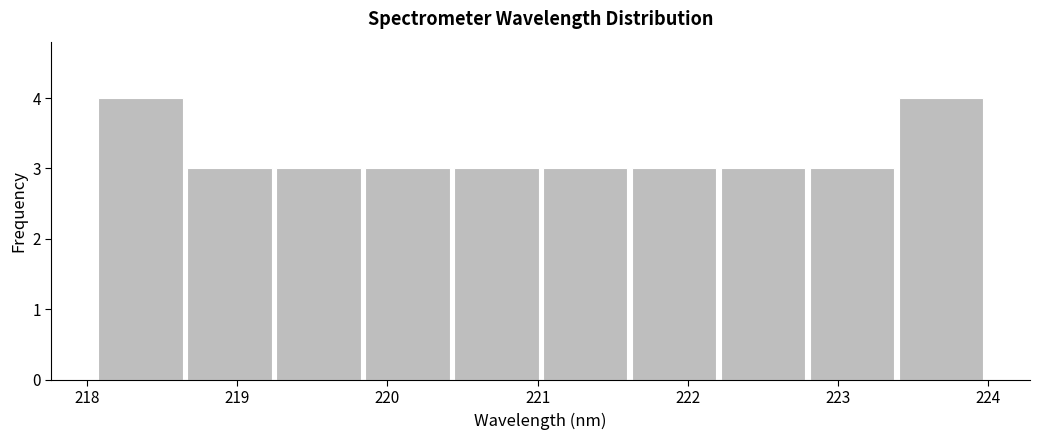

Reading left to right, transcribe this chart: for each bar, give the range it covers on the x-axis and its height. Neither the bar edges nor the heights are printed on the chart, so give them approximately, as read against the axes.

218.1 to 218.7: 4
218.7 to 219.2: 3
219.2 to 219.8: 3
219.8 to 220.4: 3
220.4 to 221.0: 3
221.0 to 221.6: 3
221.6 to 222.2: 3
222.2 to 222.8: 3
222.8 to 223.4: 3
223.4 to 224.0: 4